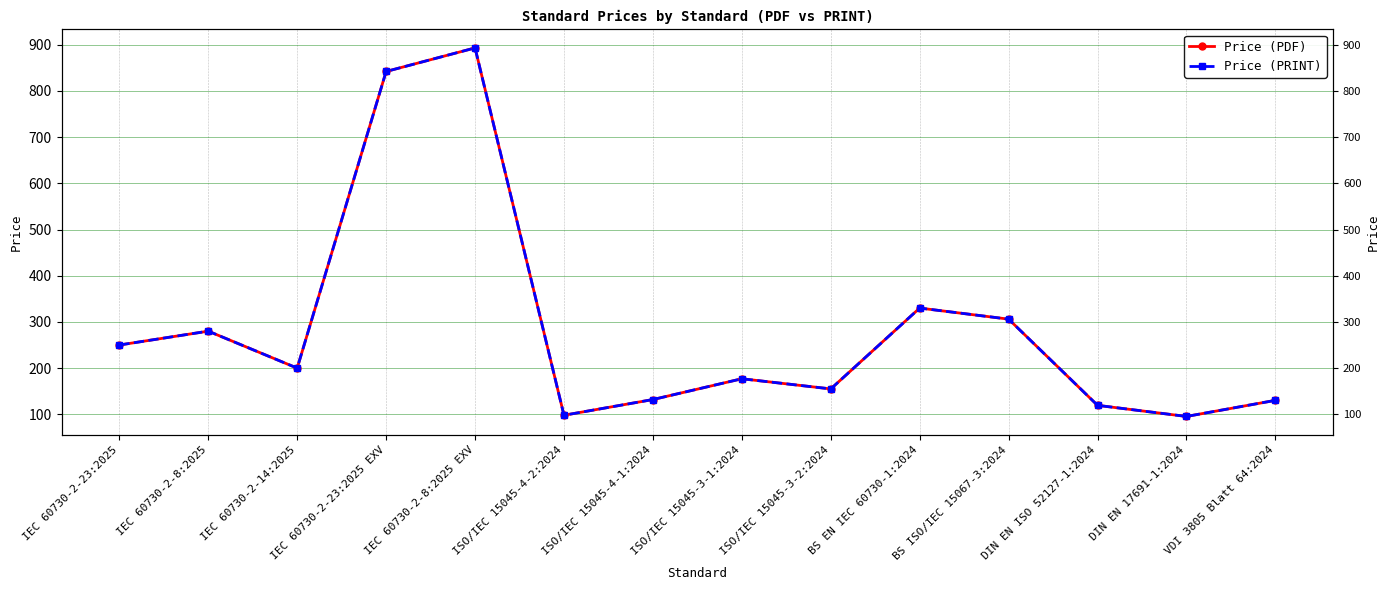

What is the value of the Price (PDF) point at the 4th from the left?

842.0